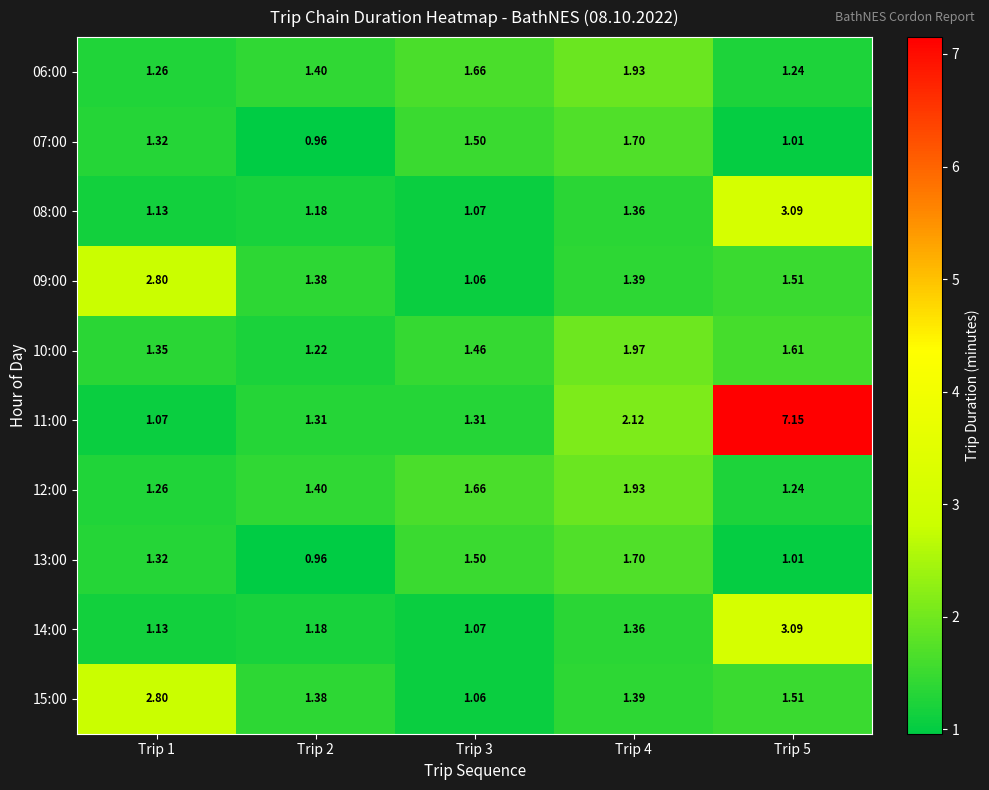

At which category is the sum across all series the highest?

Trip 5